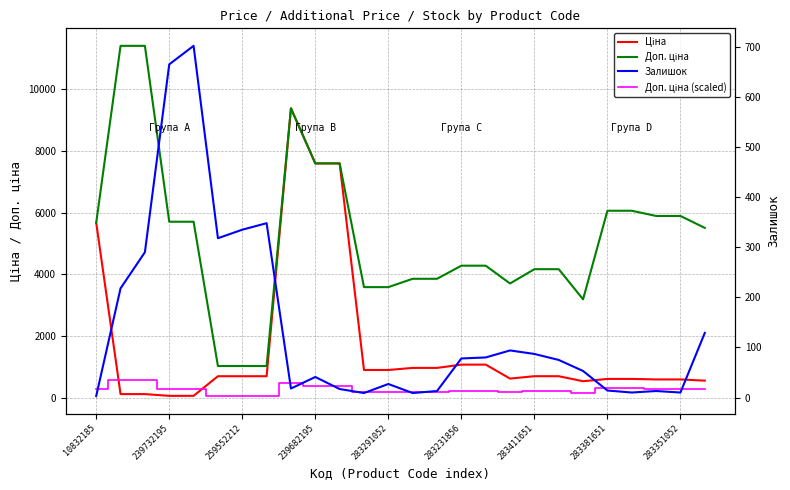

What is the value of the Залишок point at the 7th from the left?

335.0